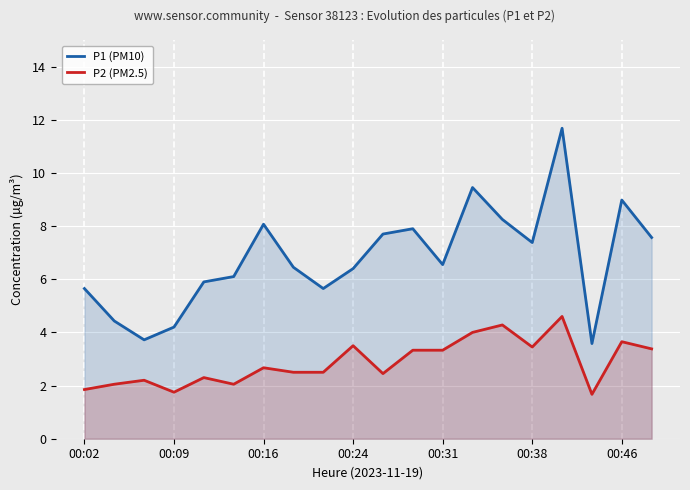

What is the difference between the P1 (PM10) values at 8 and 17?

2.1